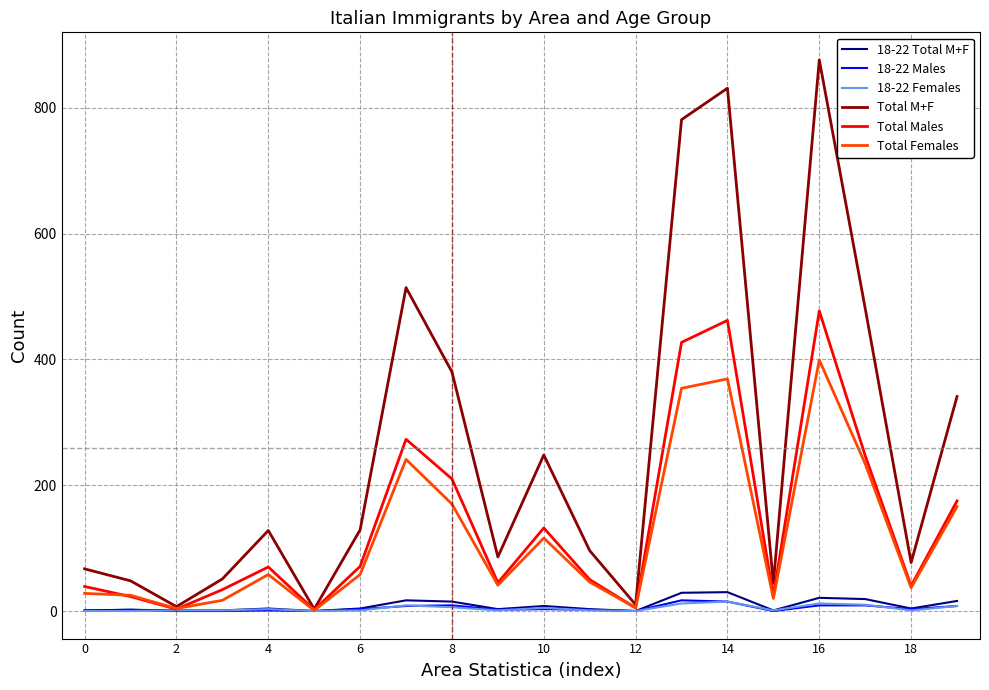

Which series has the largest range (max minus min)?

Total M+F